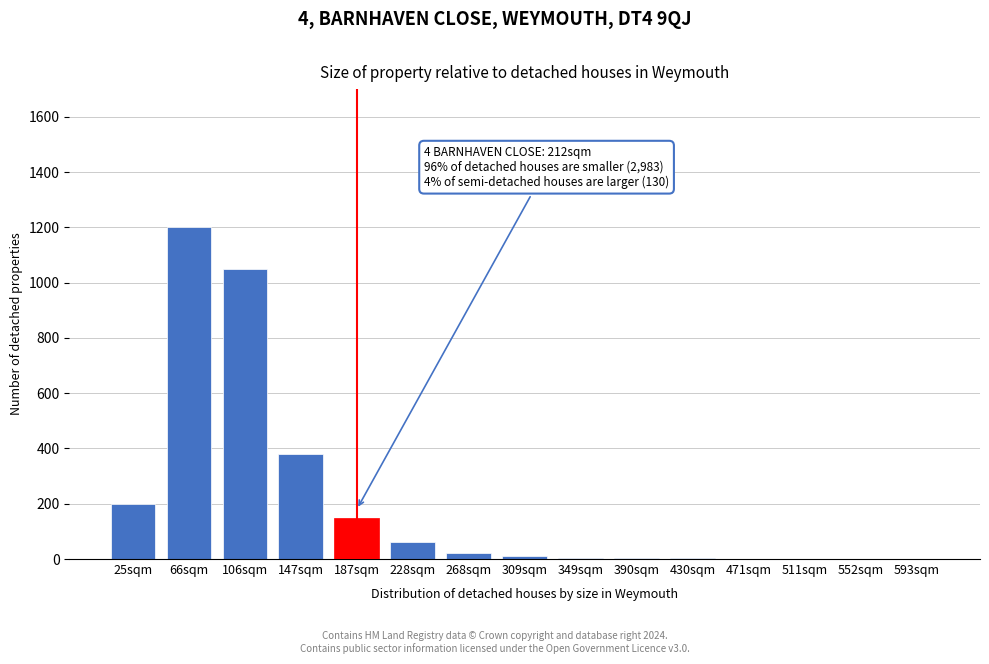

What is the sum of all values?

3082